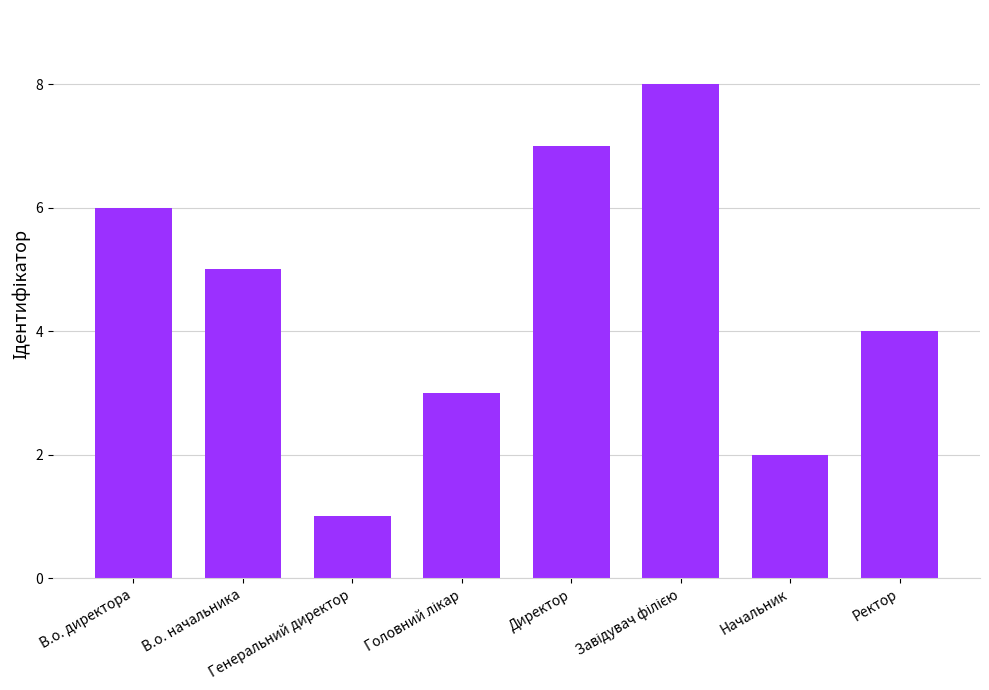

Does the chart contain any negative values?

No